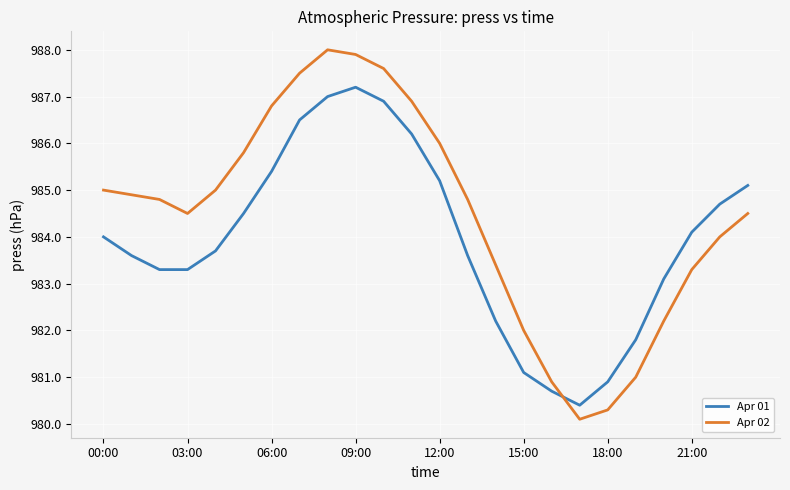

Which series has the largest total across all categories?

Apr 02